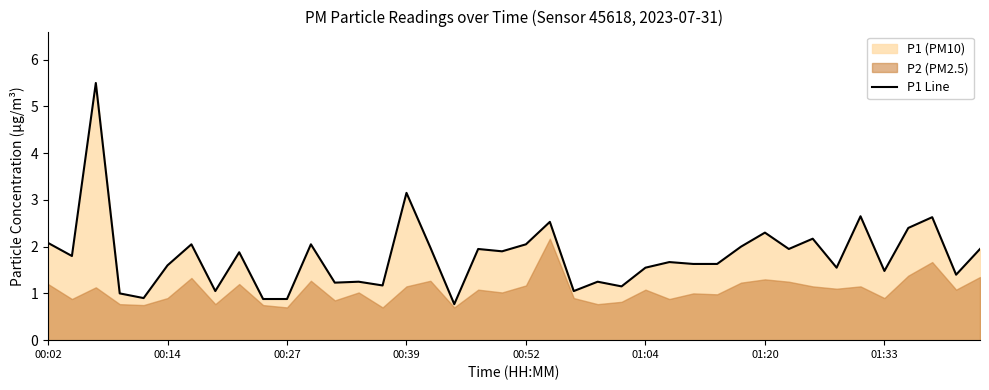

Which category has the lowest value across all series?

17